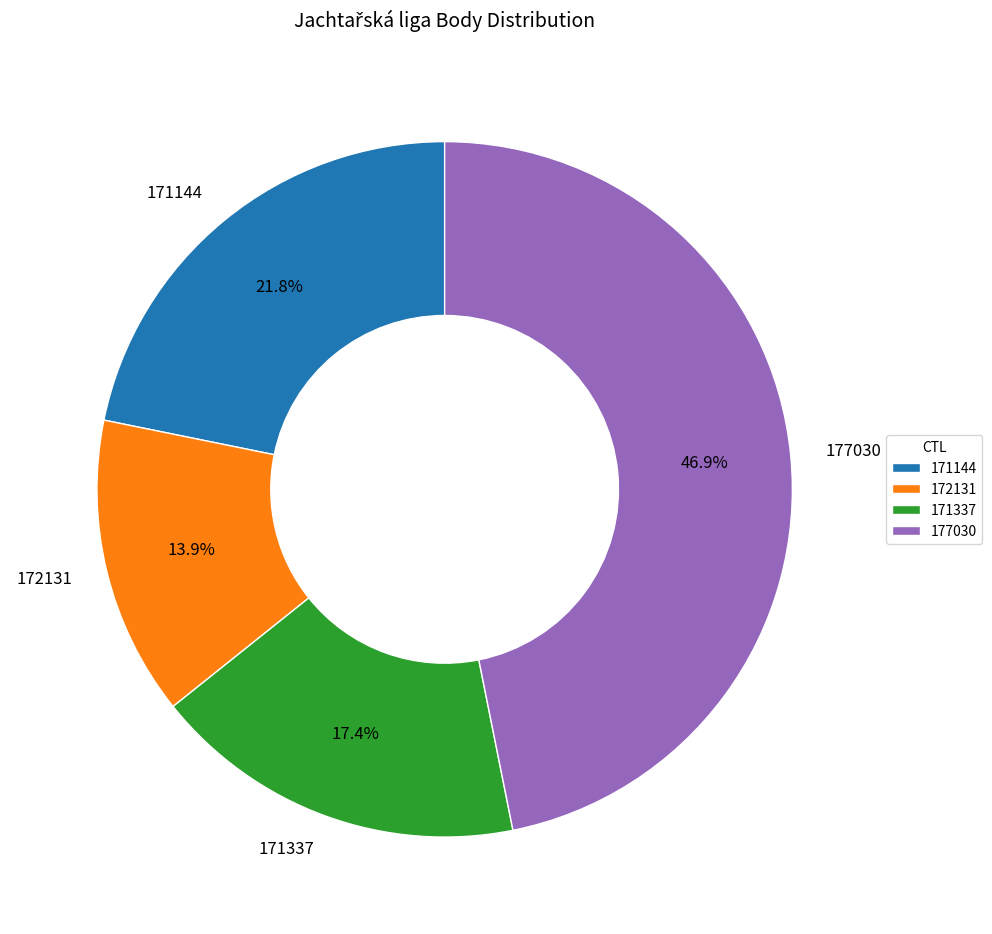

Does 171144 account for over 50% of the chart?

No